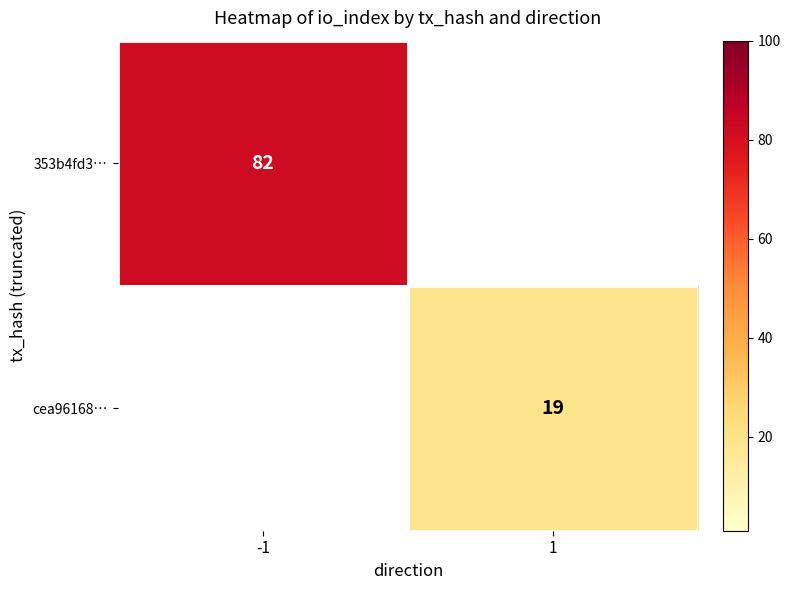

True or false: 353b4fd3… has a value of 82 at -1.

True